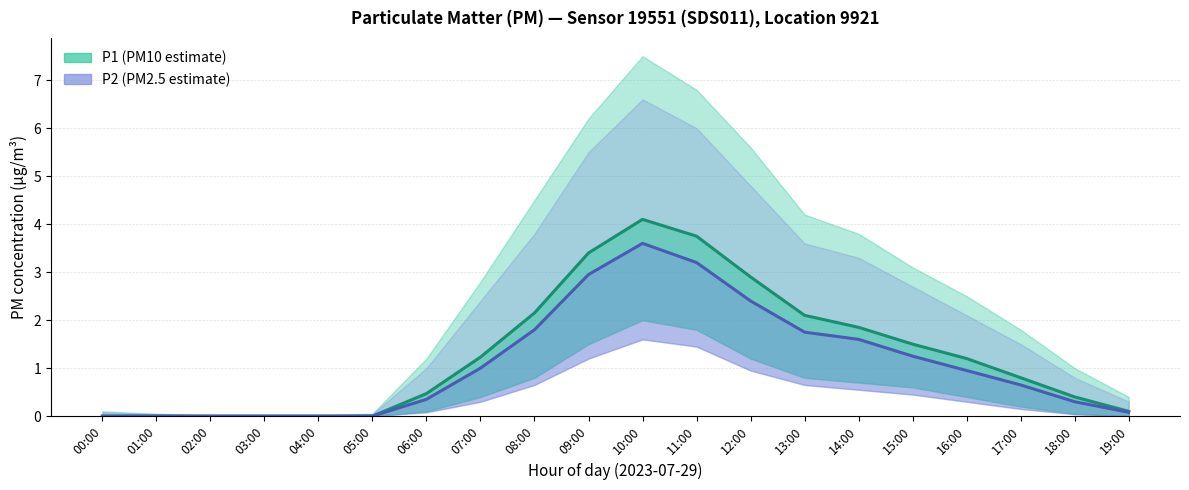

Where is the first local maximum for P1 estimate?

10:00